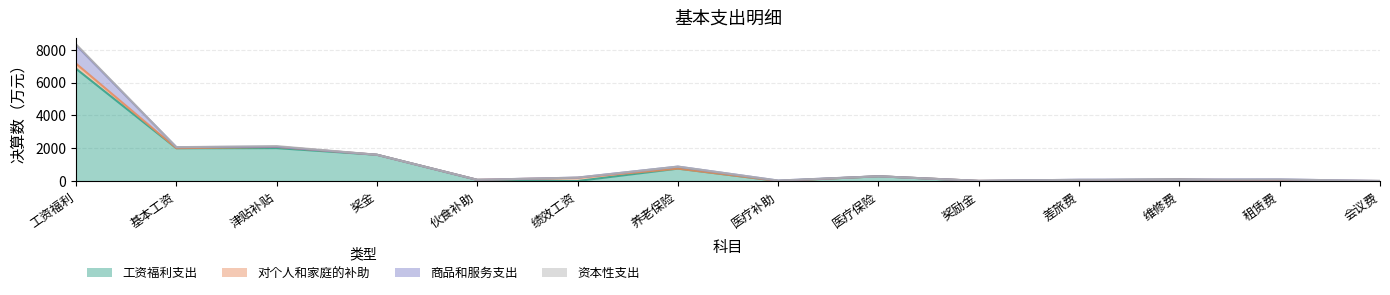

How many intersections are there between 工资福利支出 and 商品和服务支出?

5